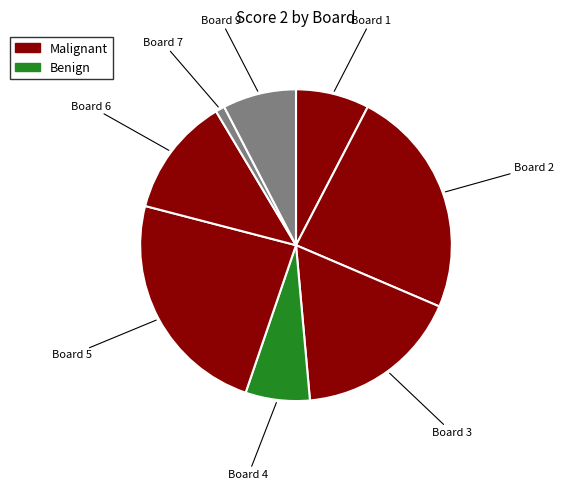

Does Board 5 represent more than half of the total?

No